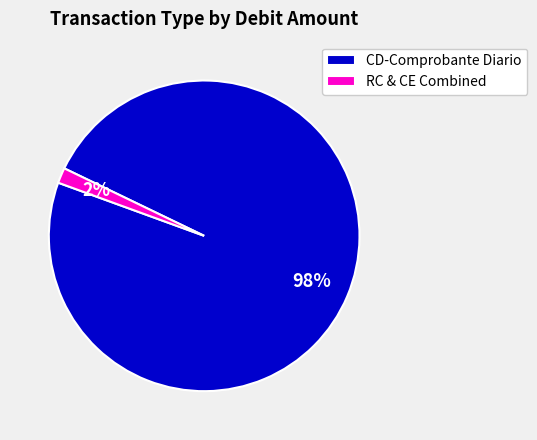

To the nearest percent, what percentage of the pie is CD-Comprobante Diario?

98%